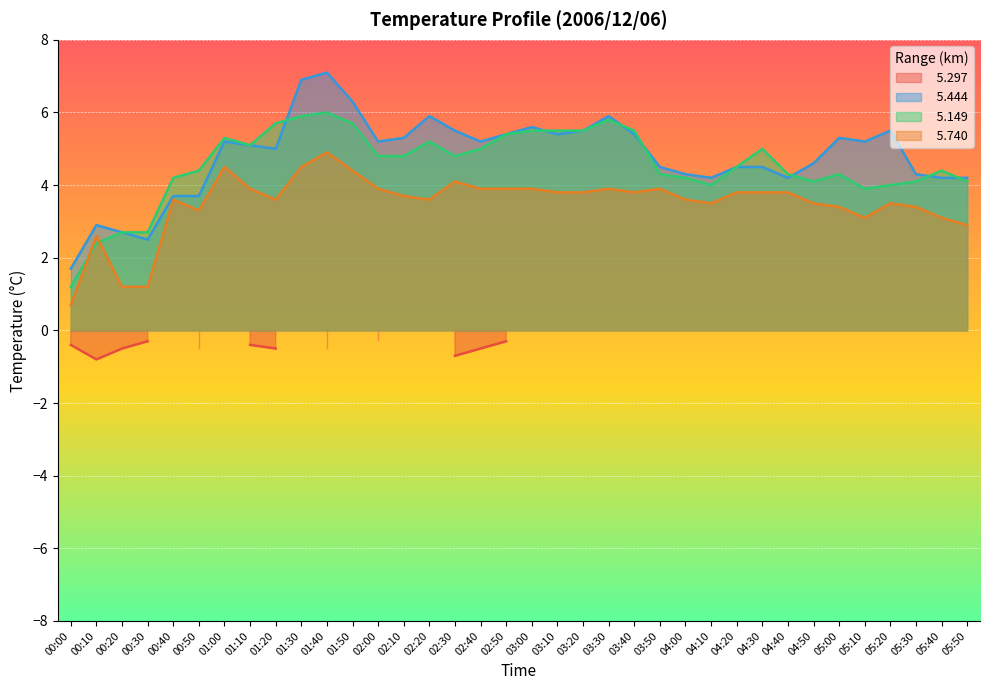

What is the label of the 29th point from the left?

04:40